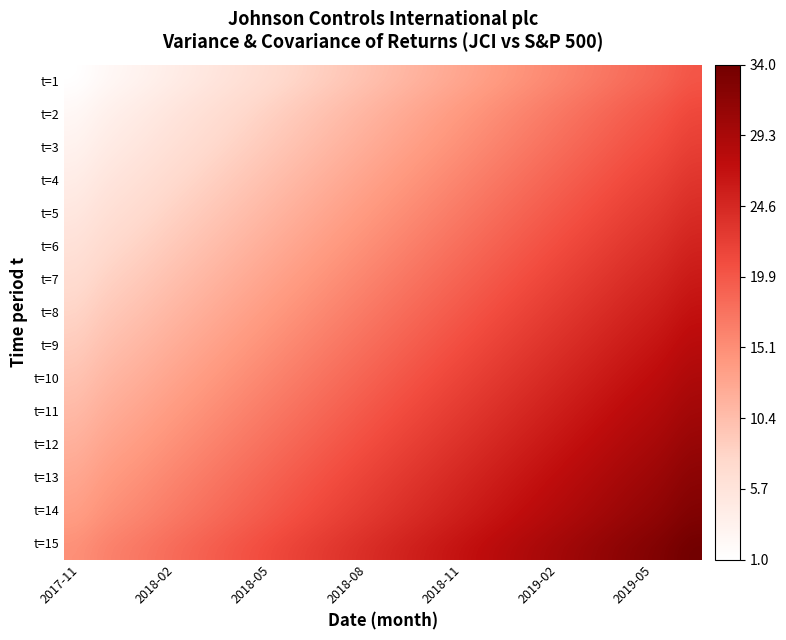

Reading left to right, extract all data points from this chart.

1: 1	2	3	4	5	6	7	8	9	10	11	12	13	14	15	16	17	18	19	20
2: 2	3	4	5	6	7	8	9	10	11	12	13	14	15	16	17	18	19	20	21
3: 3	4	5	6	7	8	9	10	11	12	13	14	15	16	17	18	19	20	21	22
4: 4	5	6	7	8	9	10	11	12	13	14	15	16	17	18	19	20	21	22	23
5: 5	6	7	8	9	10	11	12	13	14	15	16	17	18	19	20	21	22	23	24
6: 6	7	8	9	10	11	12	13	14	15	16	17	18	19	20	21	22	23	24	25
7: 7	8	9	10	11	12	13	14	15	16	17	18	19	20	21	22	23	24	25	26
8: 8	9	10	11	12	13	14	15	16	17	18	19	20	21	22	23	24	25	26	27
9: 9	10	11	12	13	14	15	16	17	18	19	20	21	22	23	24	25	26	27	28
10: 10	11	12	13	14	15	16	17	18	19	20	21	22	23	24	25	26	27	28	29
11: 11	12	13	14	15	16	17	18	19	20	21	22	23	24	25	26	27	28	29	30
12: 12	13	14	15	16	17	18	19	20	21	22	23	24	25	26	27	28	29	30	31
13: 13	14	15	16	17	18	19	20	21	22	23	24	25	26	27	28	29	30	31	32
14: 14	15	16	17	18	19	20	21	22	23	24	25	26	27	28	29	30	31	32	33
15: 15	16	17	18	19	20	21	22	23	24	25	26	27	28	29	30	31	32	33	34